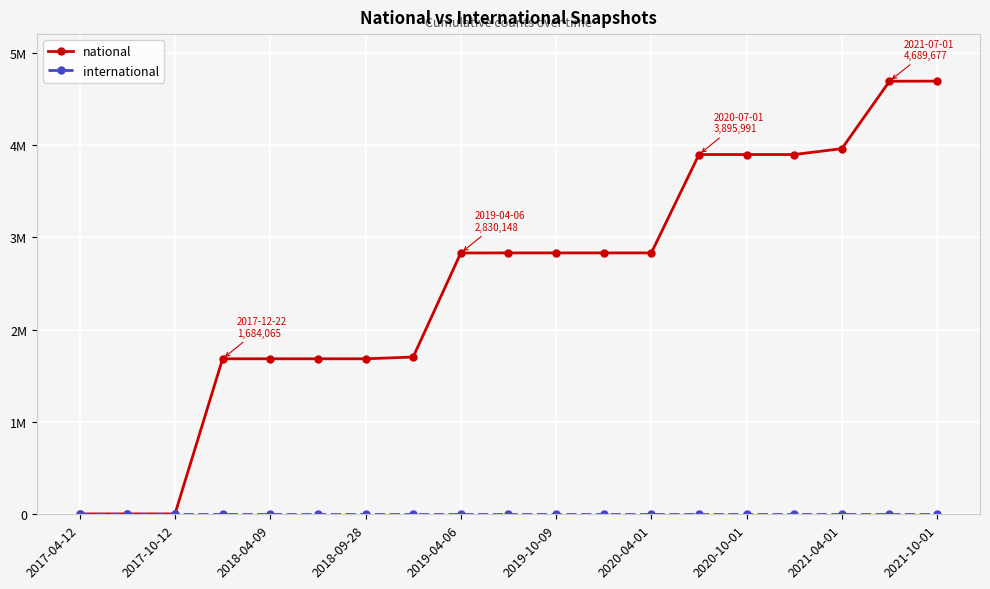

At how many categories does at least one series exceed 4190540?

2